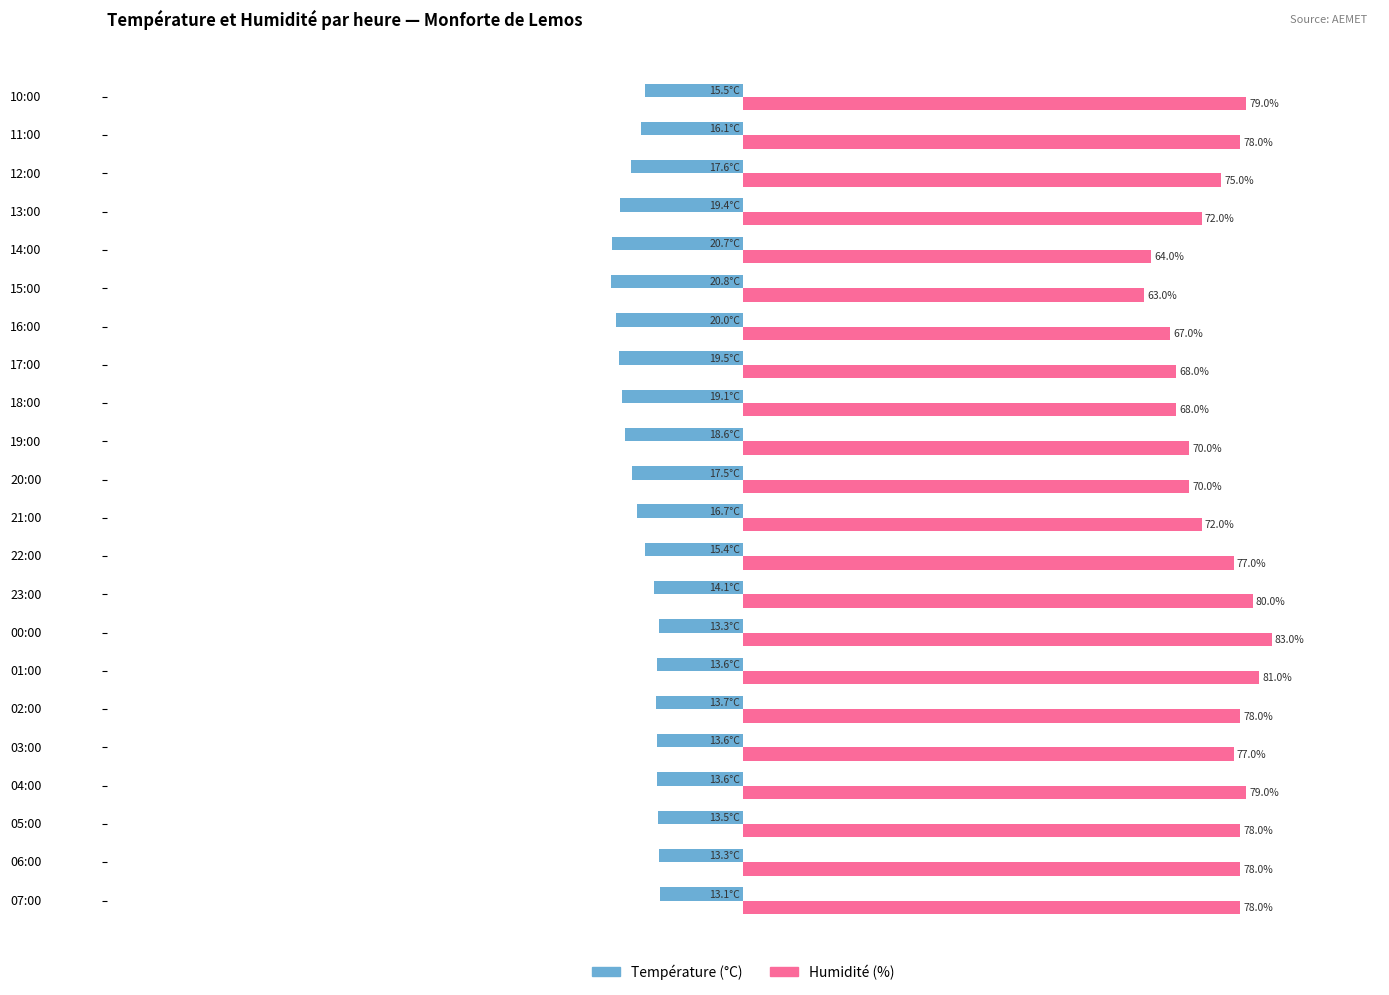

At 10:00, list the series in order from smallest to largest.

Température (°C), Humidité (%)